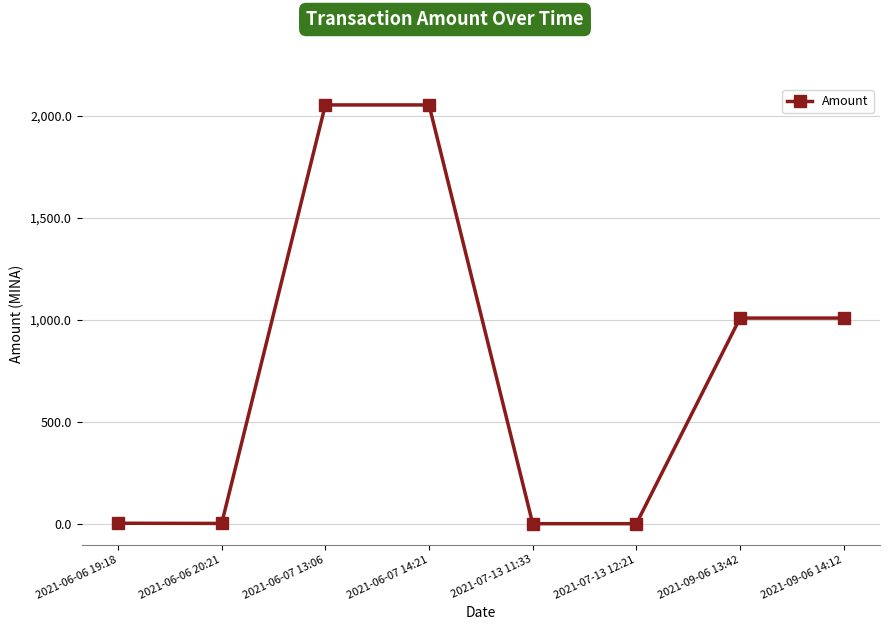

Between 2021-07-13 11:33 and 2021-06-07 13:06, which is larger?

2021-06-07 13:06